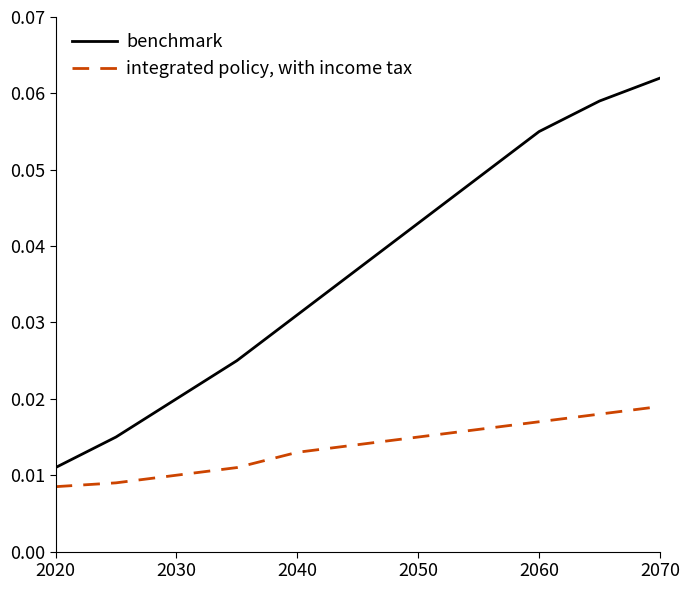

How many lines are shown in the chart?

2